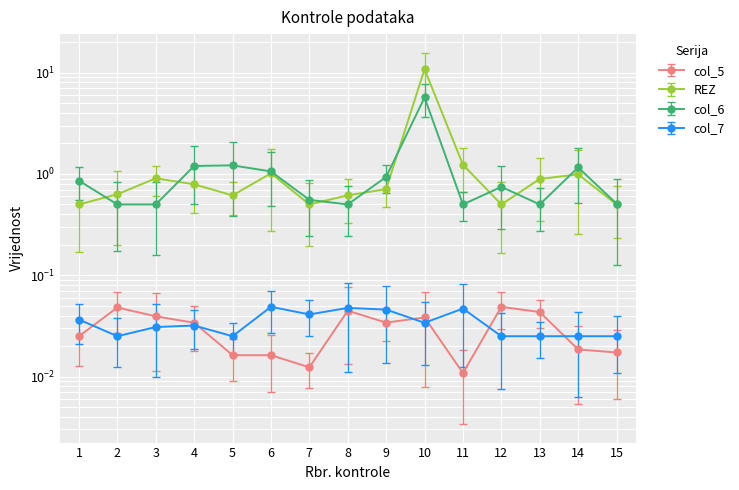

Is it true that col_6 equals 1.7 at 9?

False